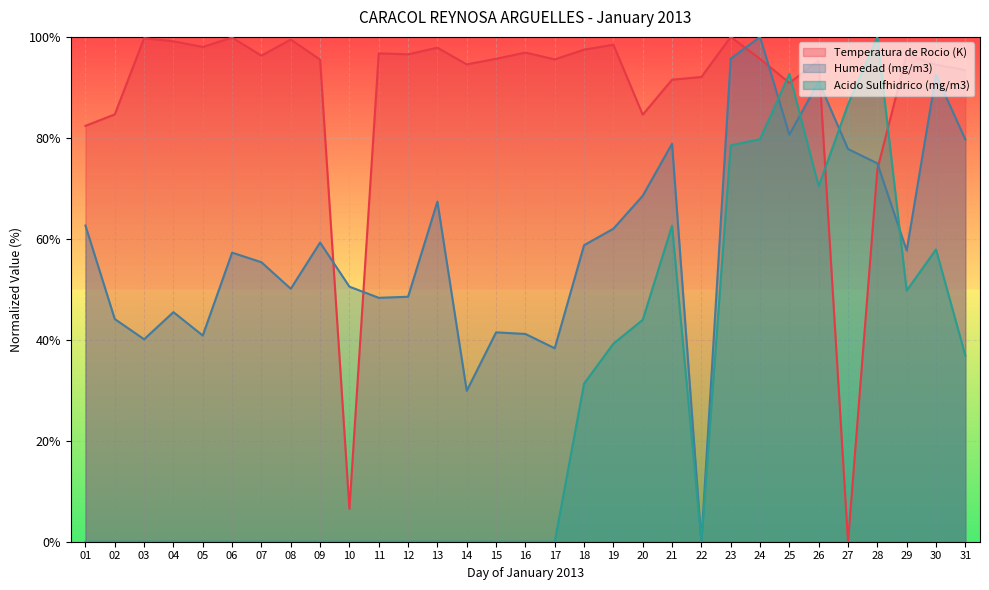

What are all the series names shown in the legend?

Temperatura de Rocio (K), Humedad (mg/m3), Acido Sulfhidrico (mg/m3)